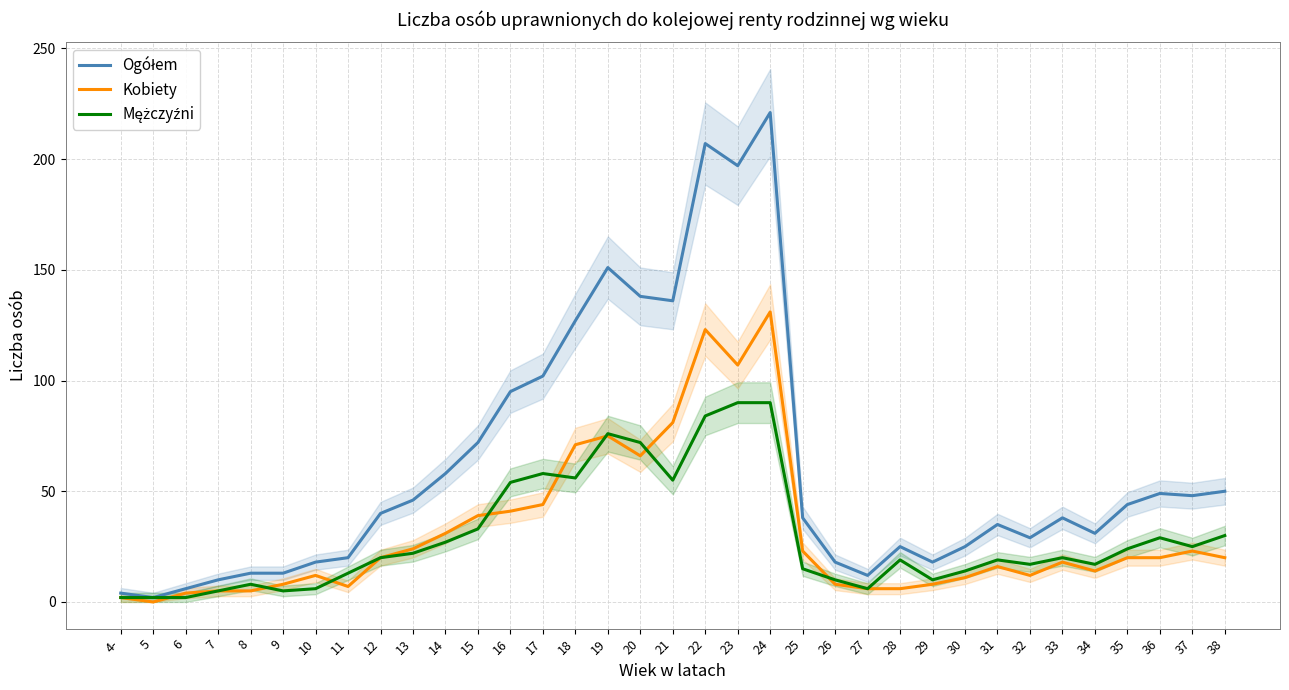

What is the label of the 18th point from the left?

21